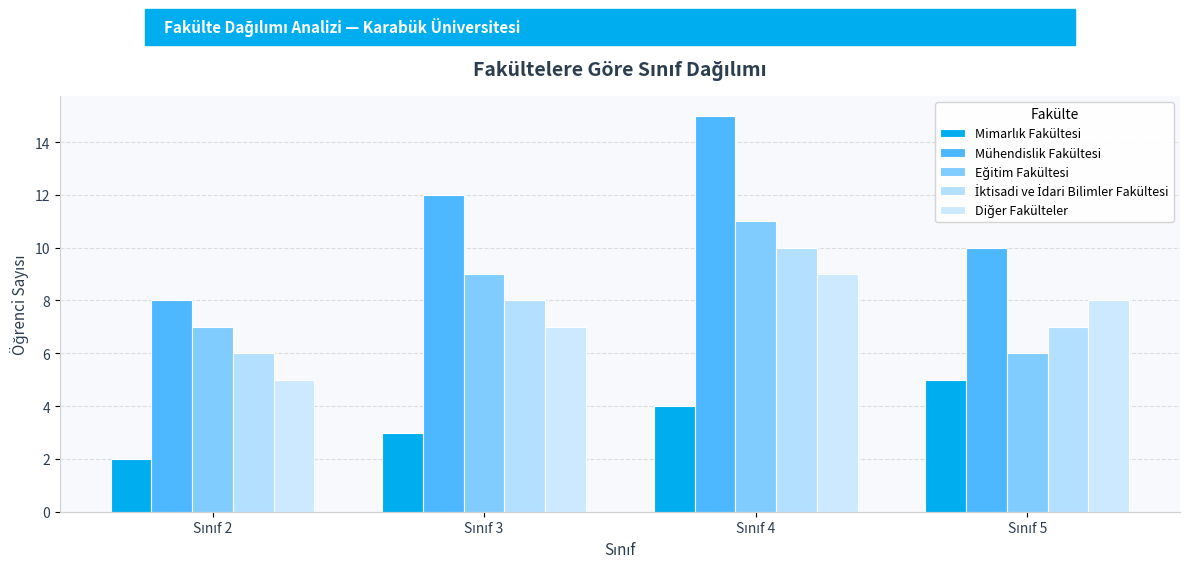

Reading left to right, extract all data points from this chart.

Mimarlık Fakültesi: 2	3	4	5
Mühendislik Fakültesi: 8	12	15	10
Eğitim Fakültesi: 7	9	11	6
İktisadi ve İdari Bilimler Fakültesi: 6	8	10	7
Diğer Fakülteler: 5	7	9	8